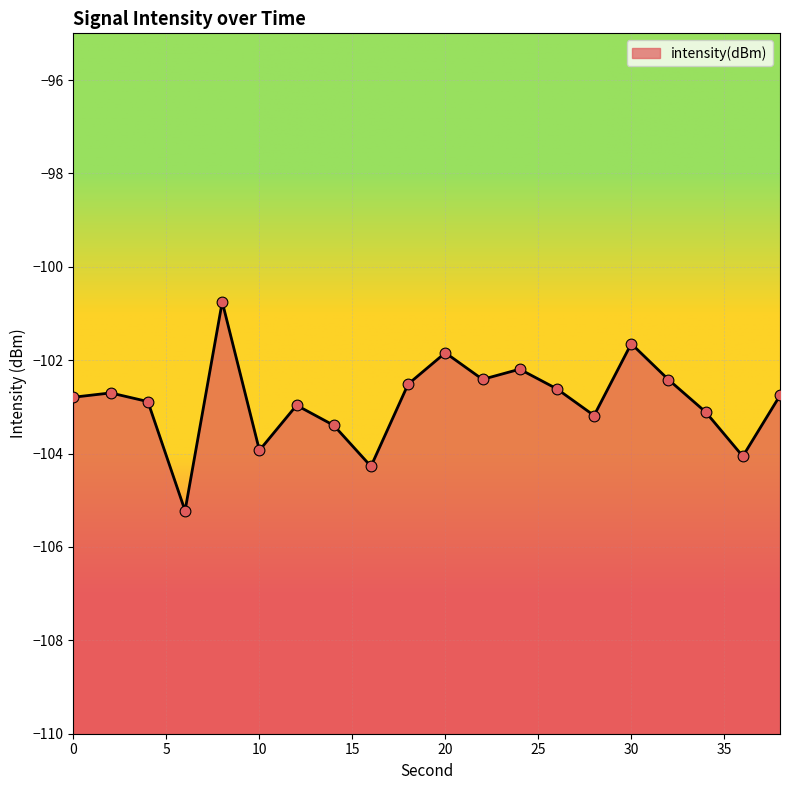

Between 12 and 10, which is larger?

12